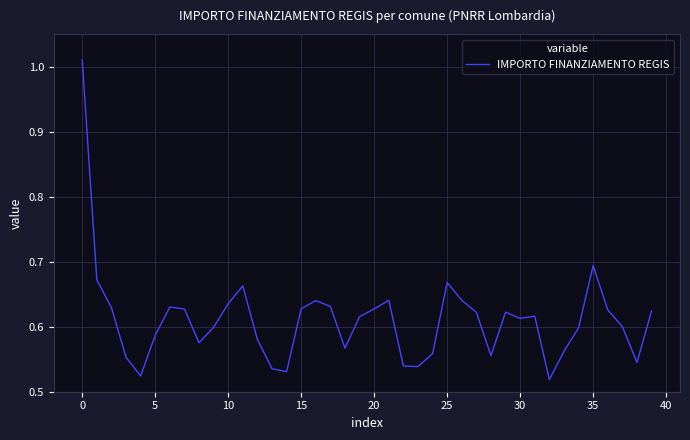

What is the sum of all values?

24.4